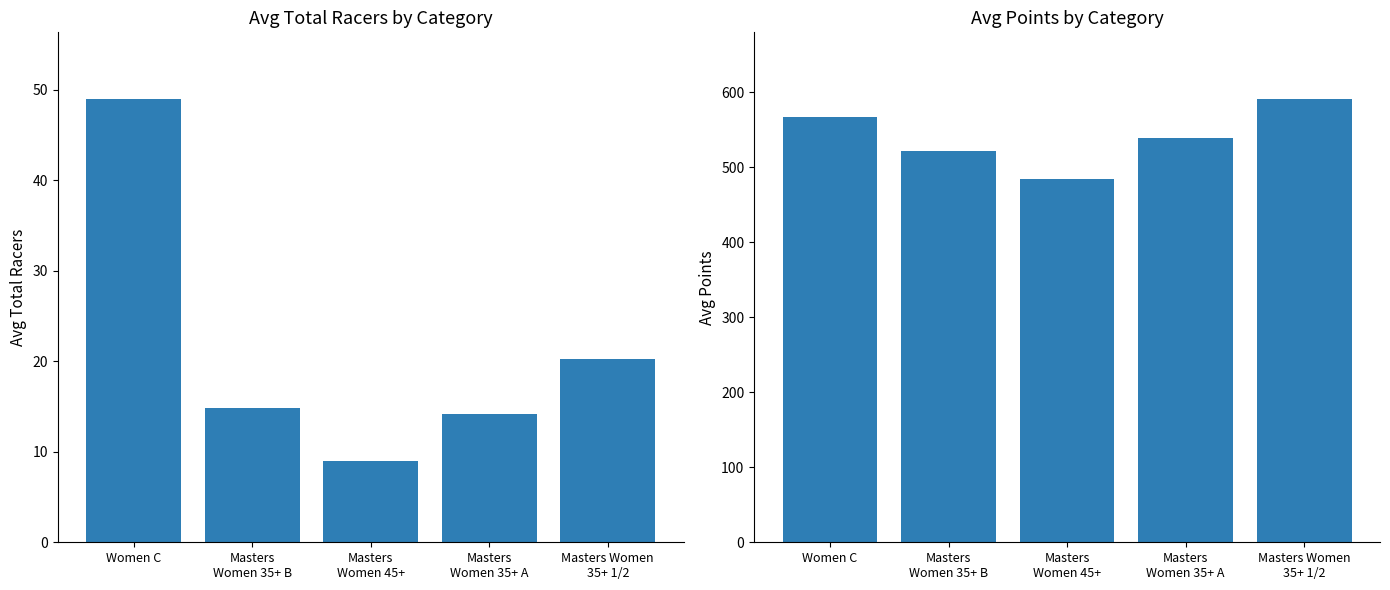

What is the spread (max minus min) of values at Masters Women
35+ 1/2?

570.9